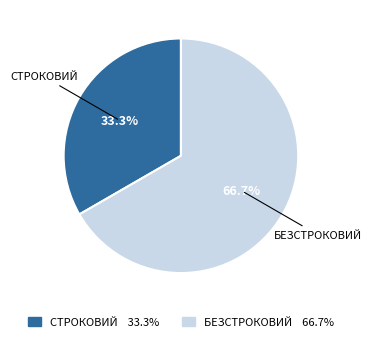

Which slice is the smallest?

СТРОКОВИЙ 33.3%